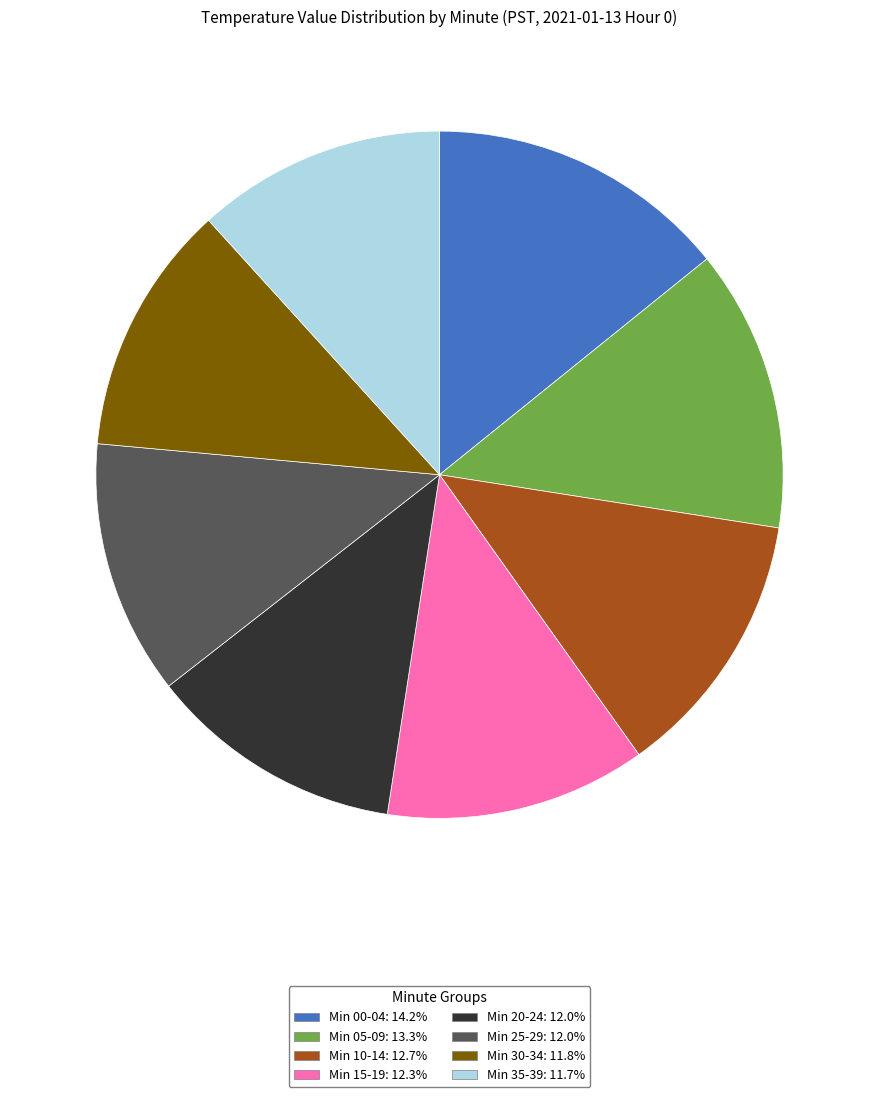

Is there a majority slice in this chart?

No